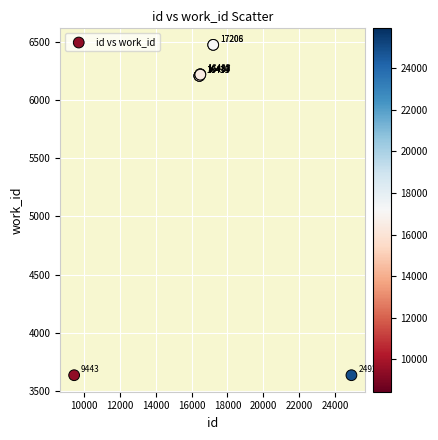

What Y value in the scatter plot is closest to 5054?

6207